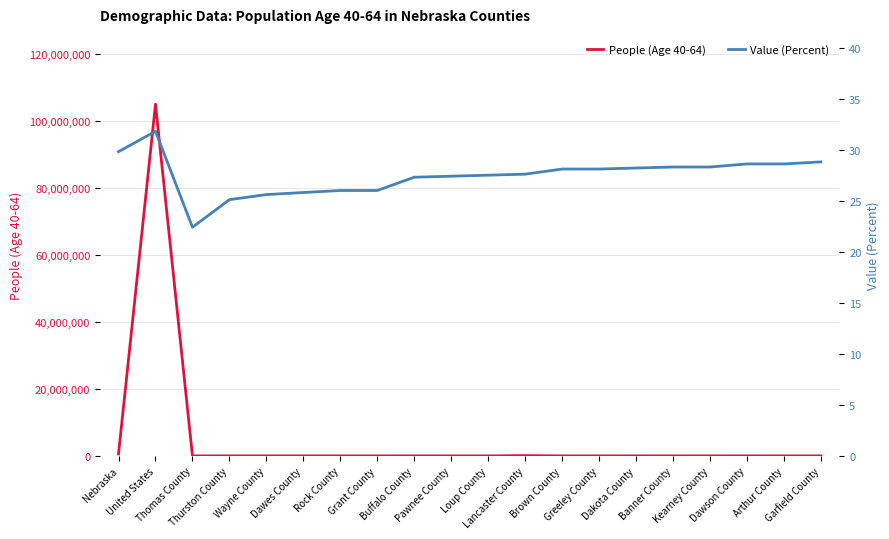

What is the sum of all Value (Percent) values?

549.3